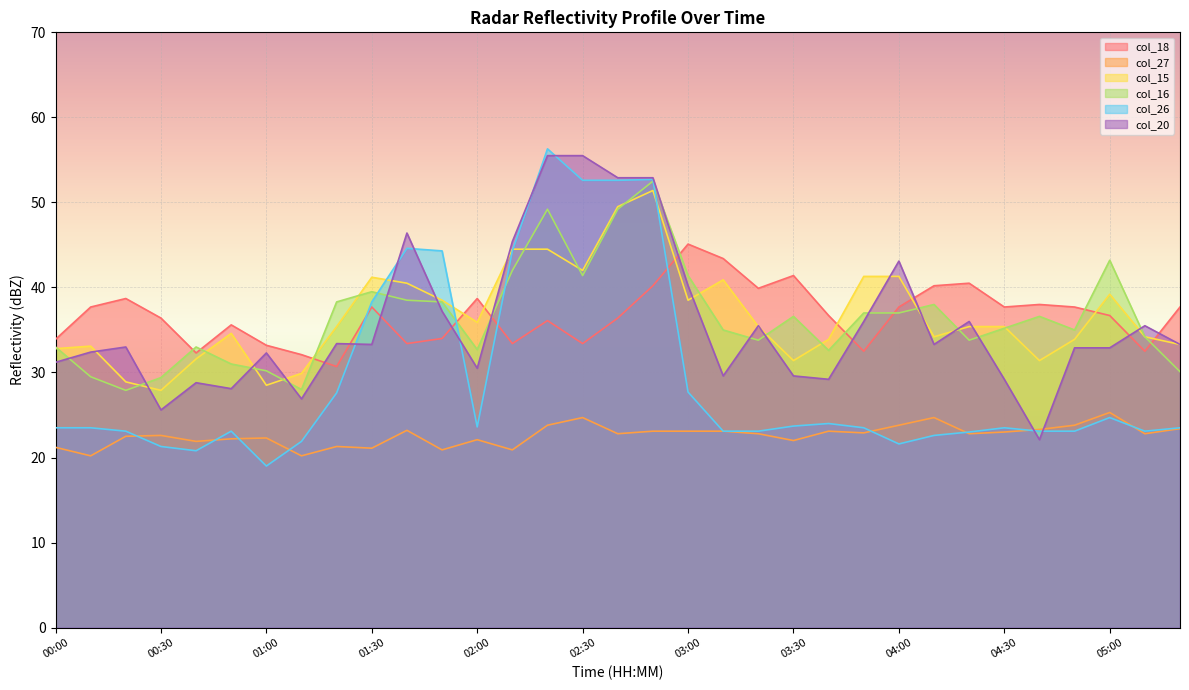

Is the value of col_20 at 05:20 greater than the value of col_15 at 05:00?

No